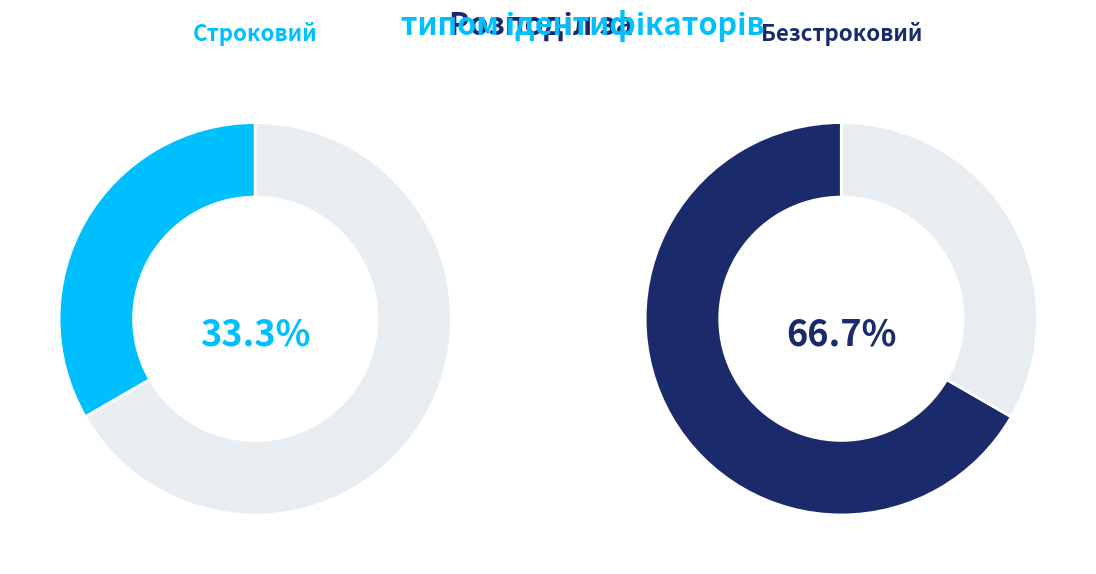

Rank the categories by value from highest to lowest.

Безстроковий, Строковий